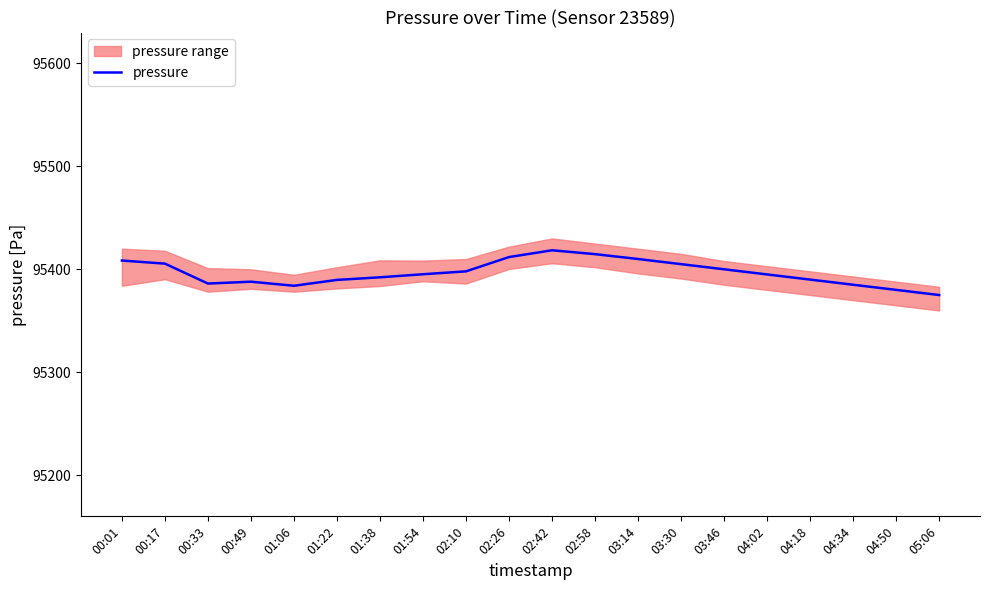

True or false: the data shows 64297.5 at 03:46.

False